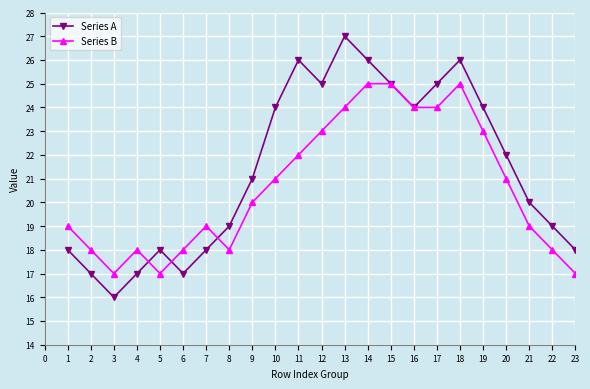

What is the spread (max minus min) of values at 22?

1